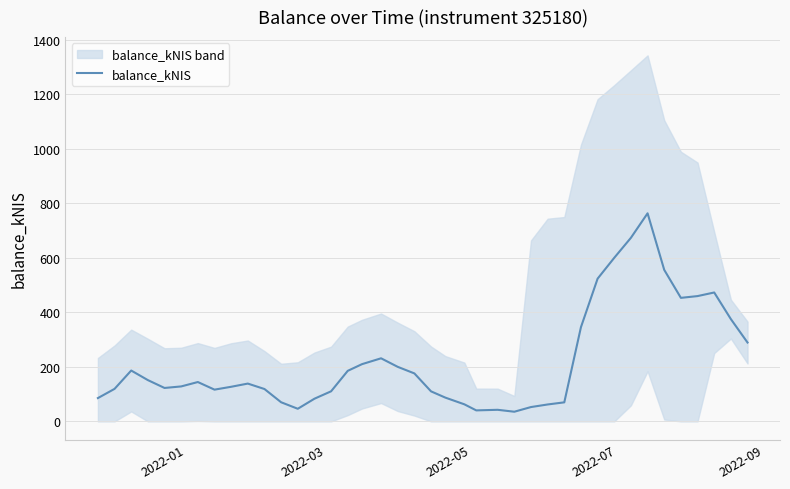

How many distinct data groups are displayed?

1